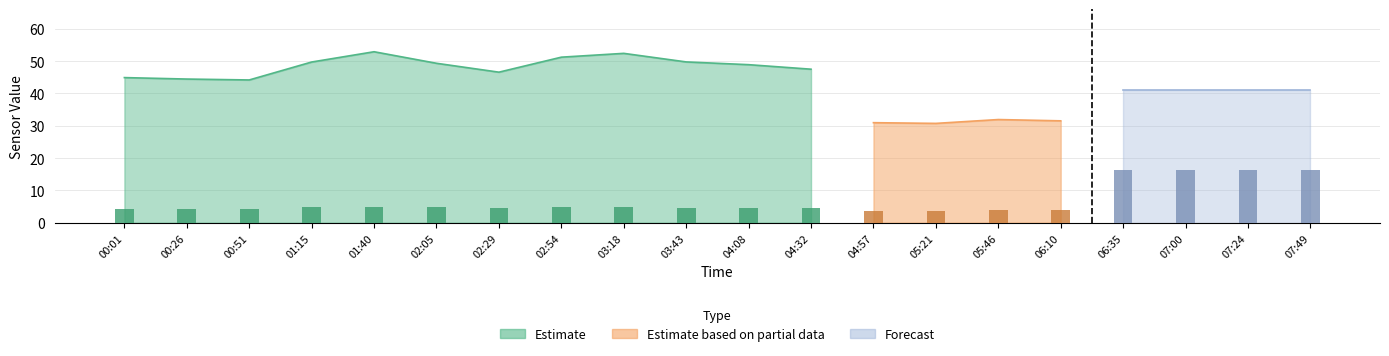

The value of Temp at 05:21 is 4.1. True or false?

True